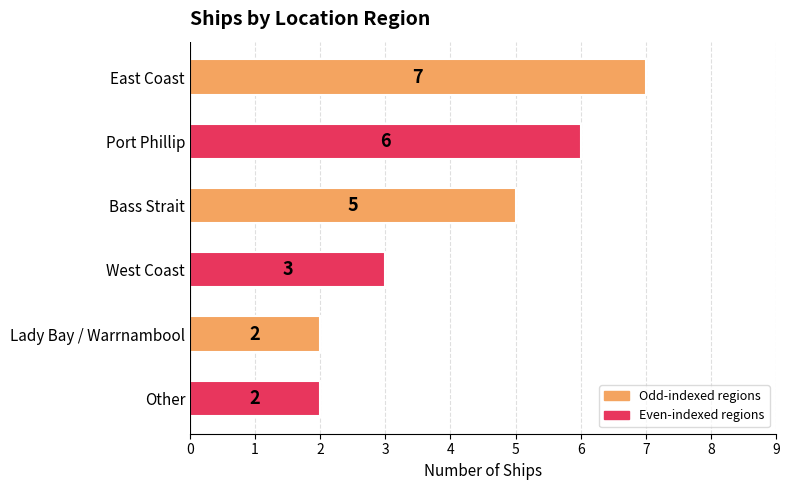

What is the difference between the second highest and minimum values?

4